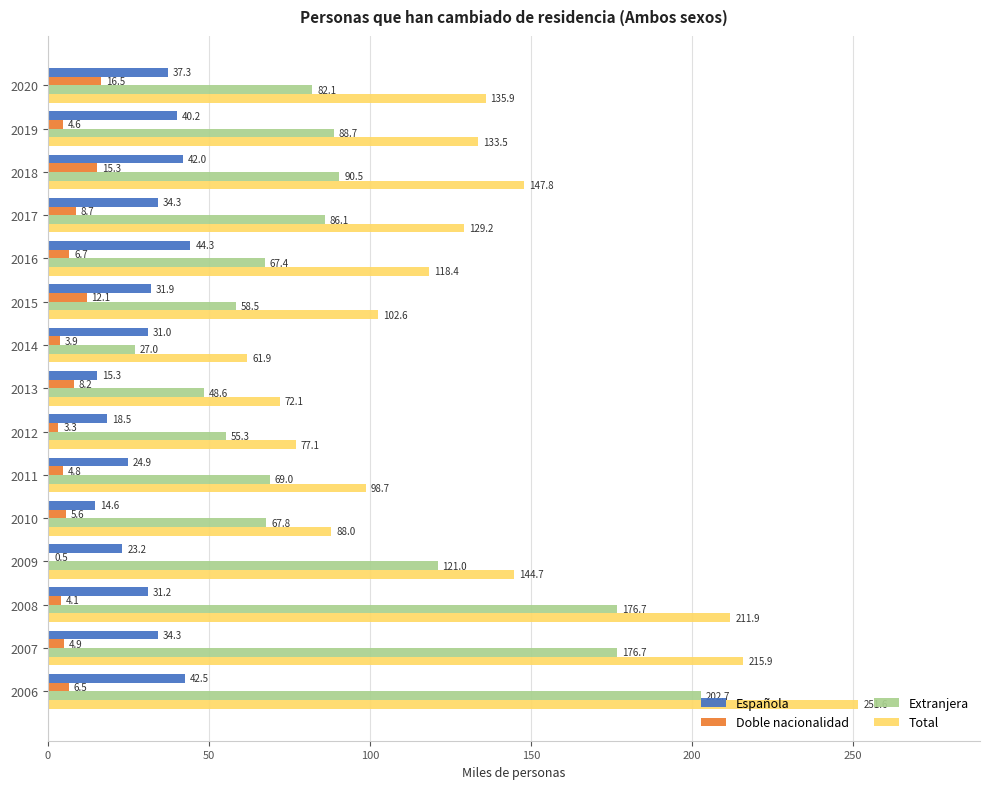

True or false: Total has a value of 313.0 at 2007.

False